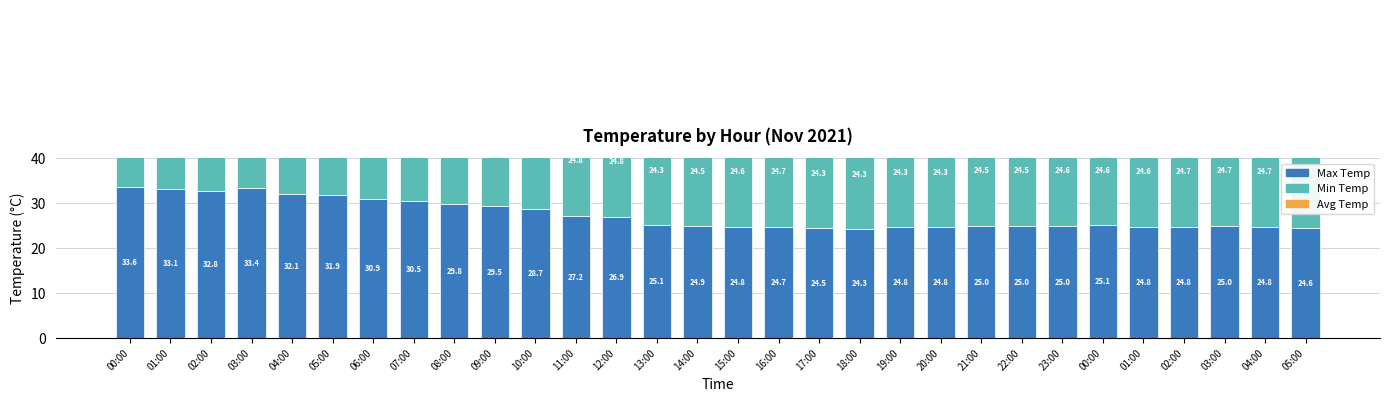

At 00:00, list the series in order from smallest to largest.

Min Temp, Avg Temp, Max Temp